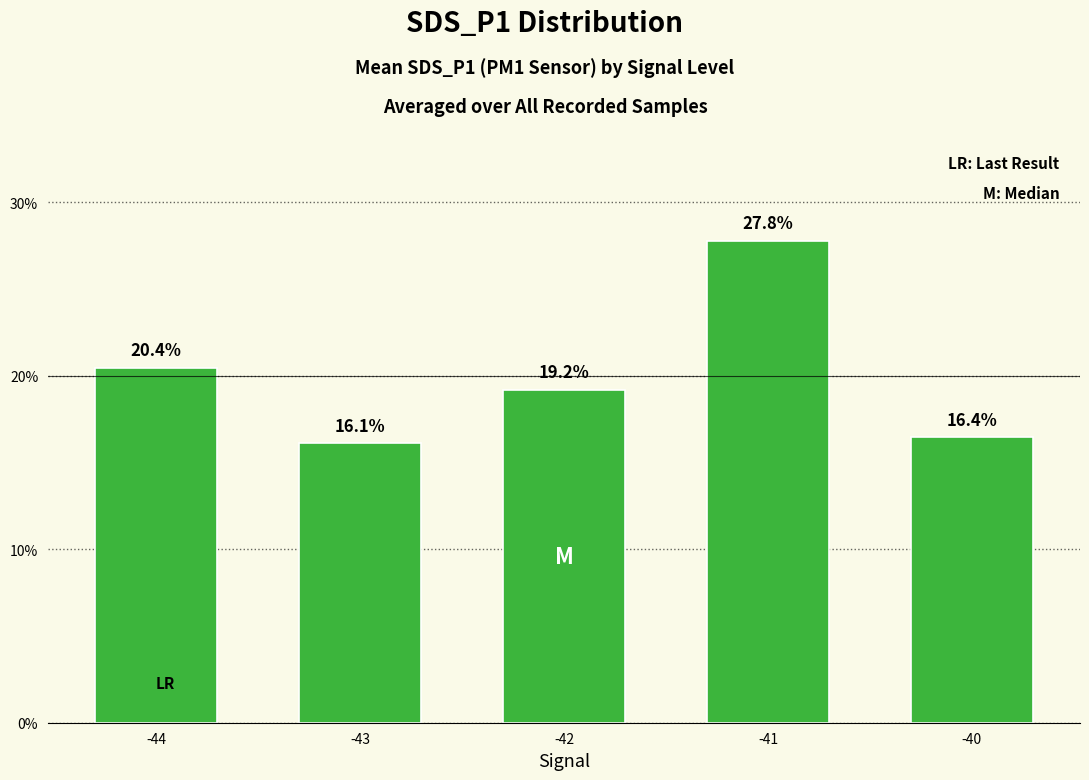

At which category does the chart reach its peak across all series?

-41